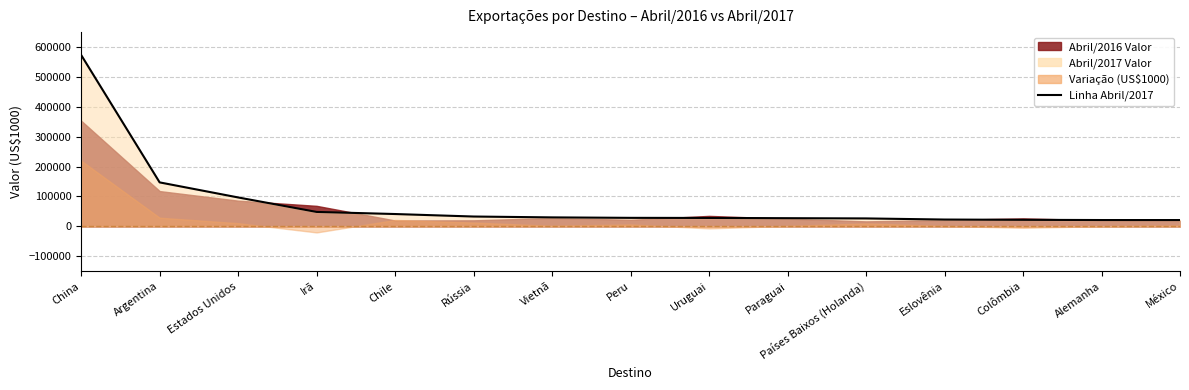

True or false: there are more than 0 points higher than both neighbors.

False